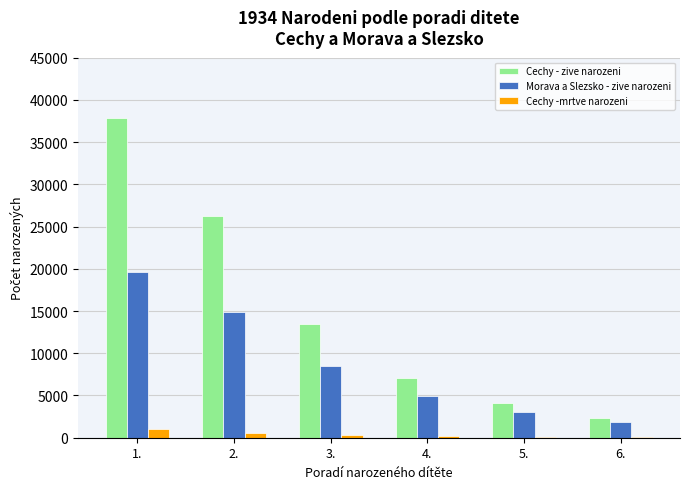

What is the total value across all series at 2.?

41627